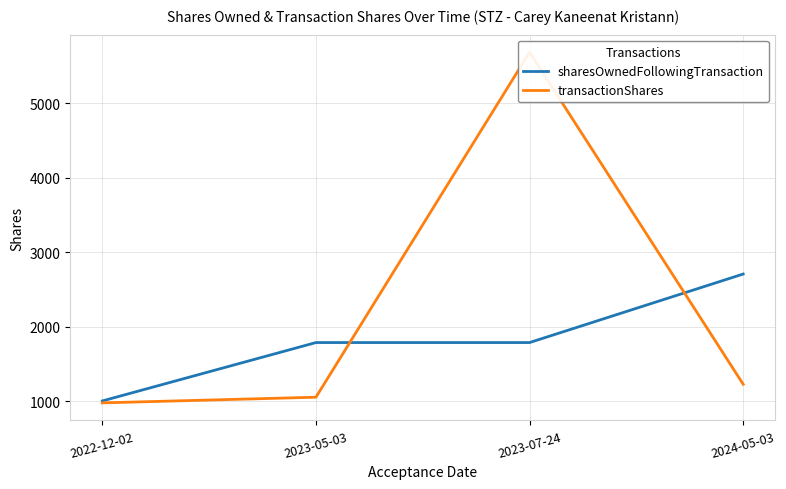

Between 2022-12-02 and 2023-07-24, which series saw the biggest shift?

transactionShares